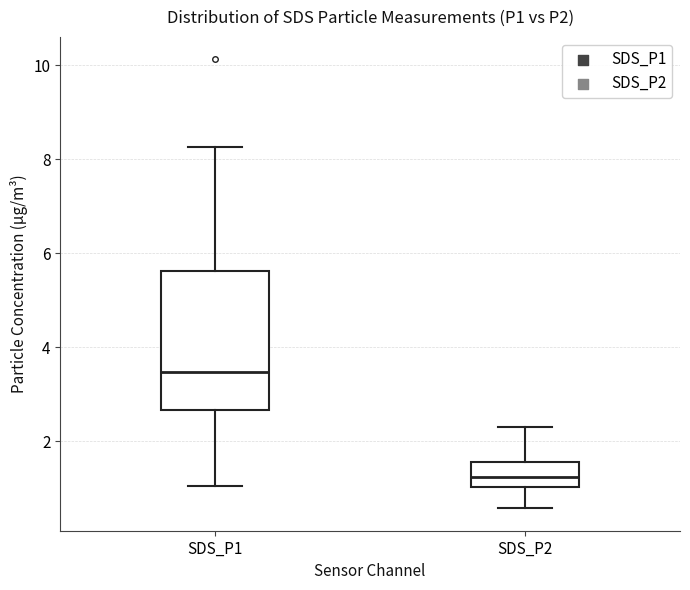

Which box is the tallest, from its lower edge to its upper edge?

SDS_P1